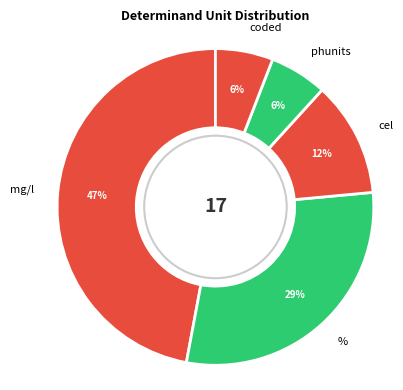

What is the ratio of the value at % to the value at mg/l?

0.6